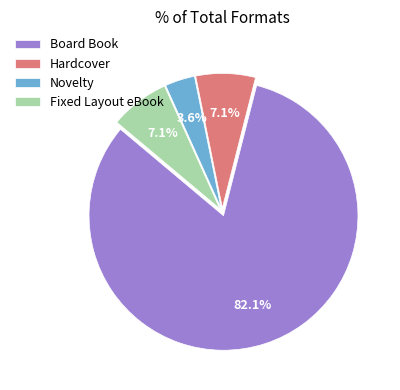

To the nearest percent, what is the combined percentage of Board Book and Fixed Layout eBook?

89%